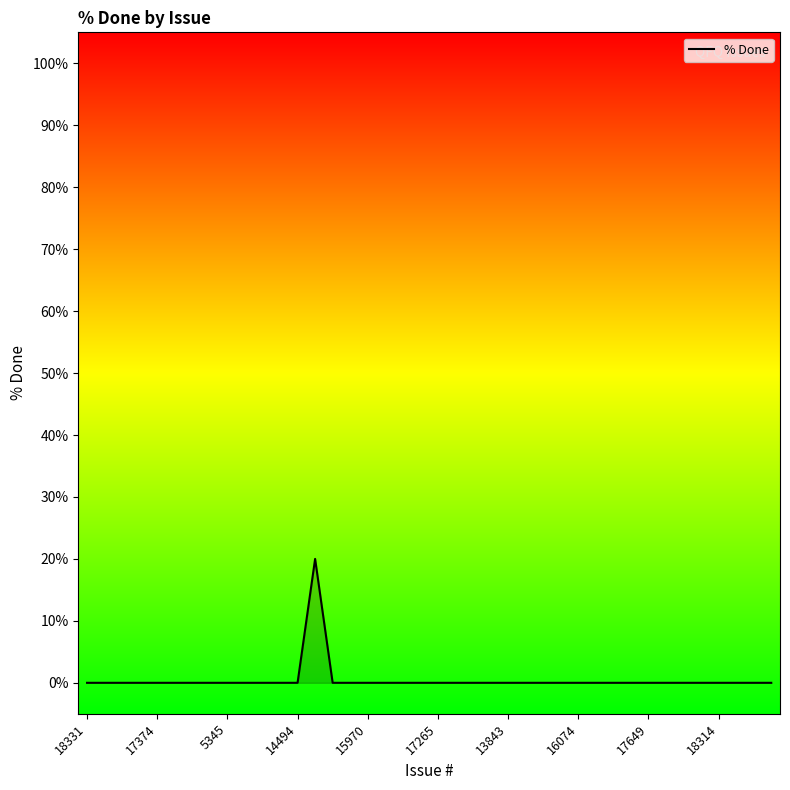

What is the greatest value displayed?

20